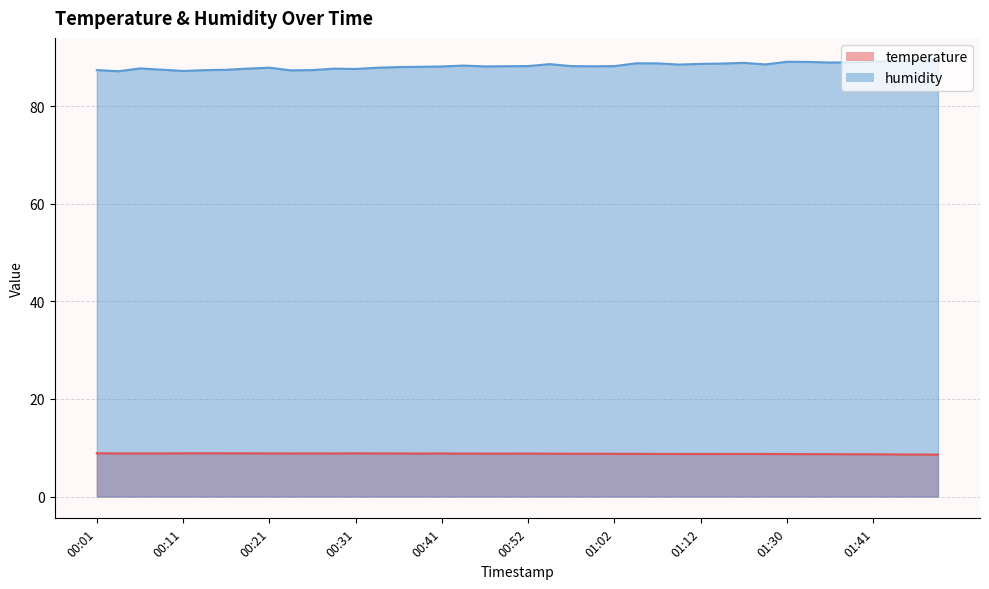

What is the difference between the temperature values at 00:31 and 00:55?

0.1